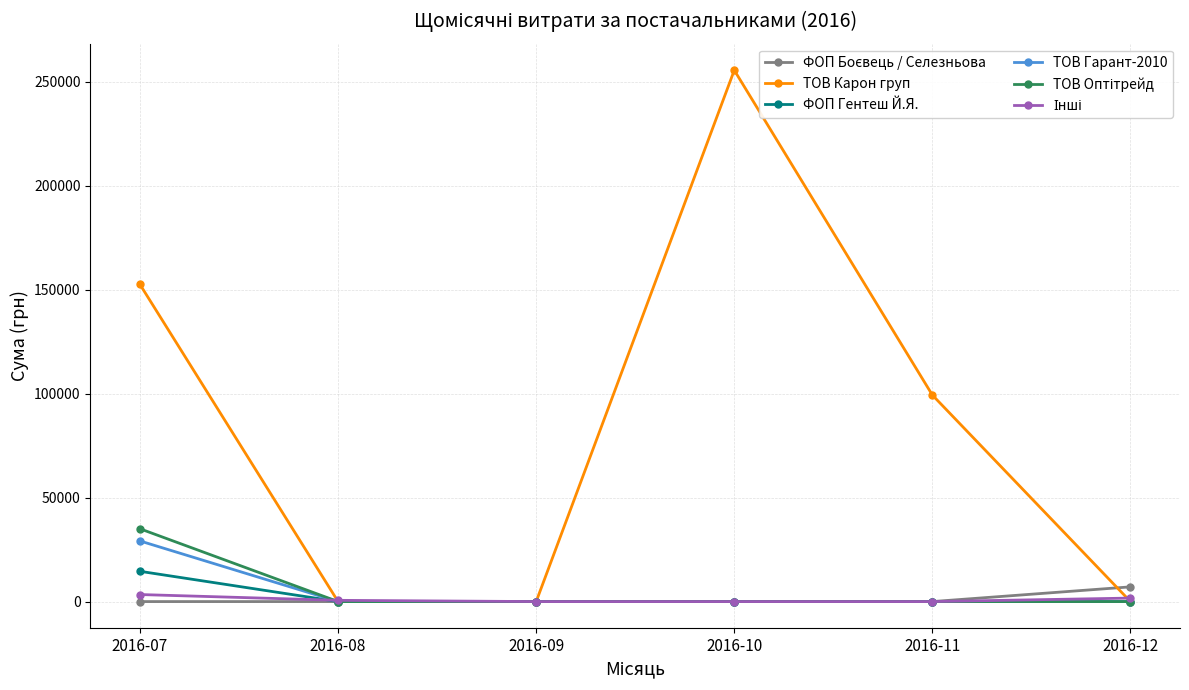

What is the value of the ФОП Гентеш Й.Я. point at the 1st from the left?

14557.0